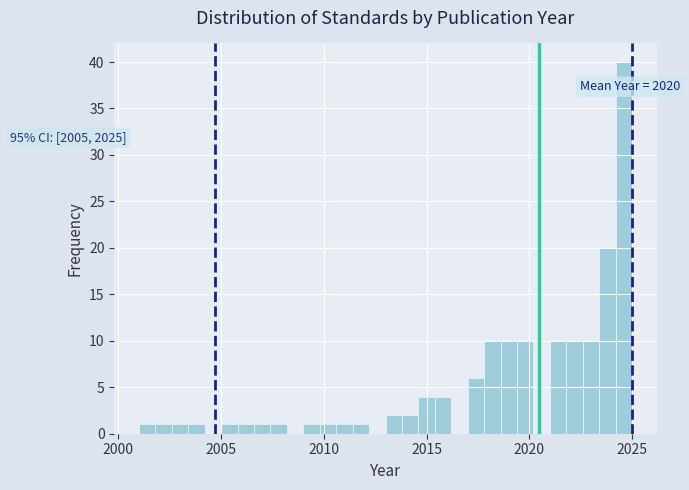

Around what value on the x-axis is the tallest bar? Give the approximate position of its centre, as read against the axis.

2024.5